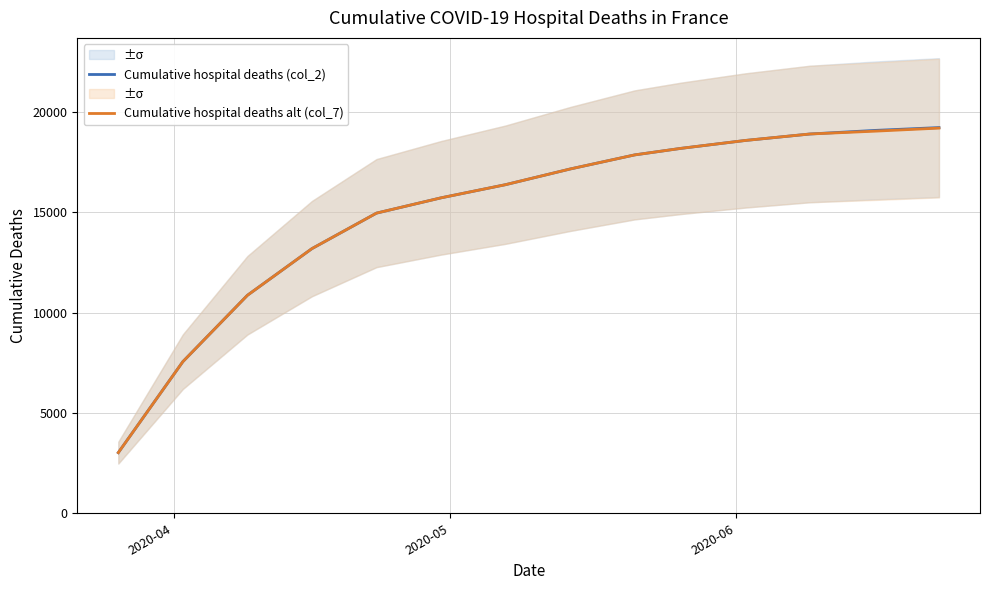

Which series has the widest spread of values?

Cumulative hospital deaths (col_2)